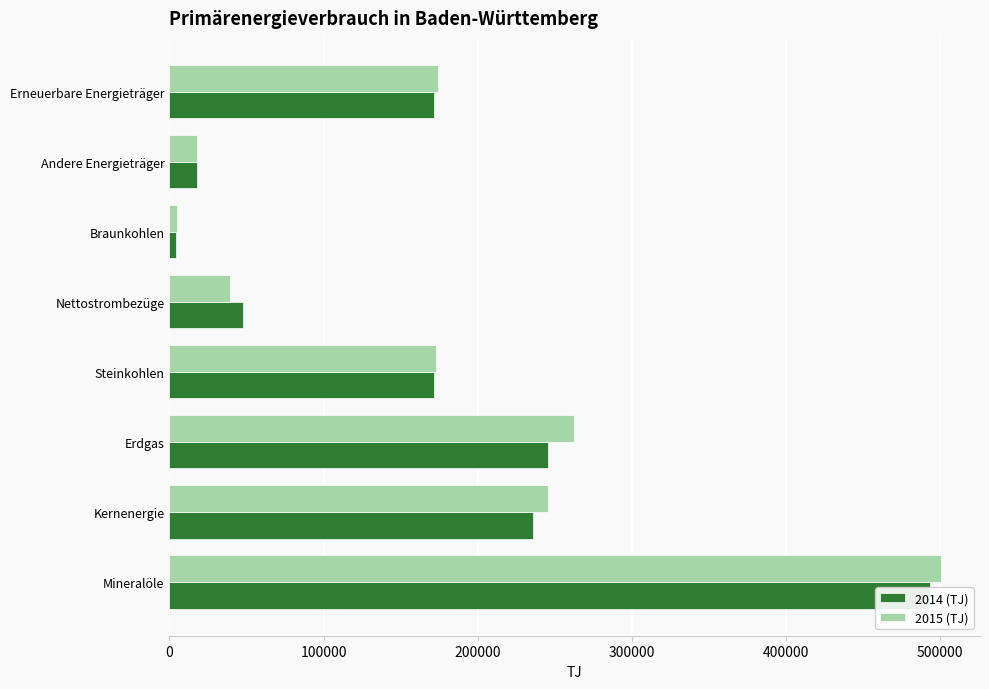

What is the sum of all 2014 (TJ) values?

1388732.6